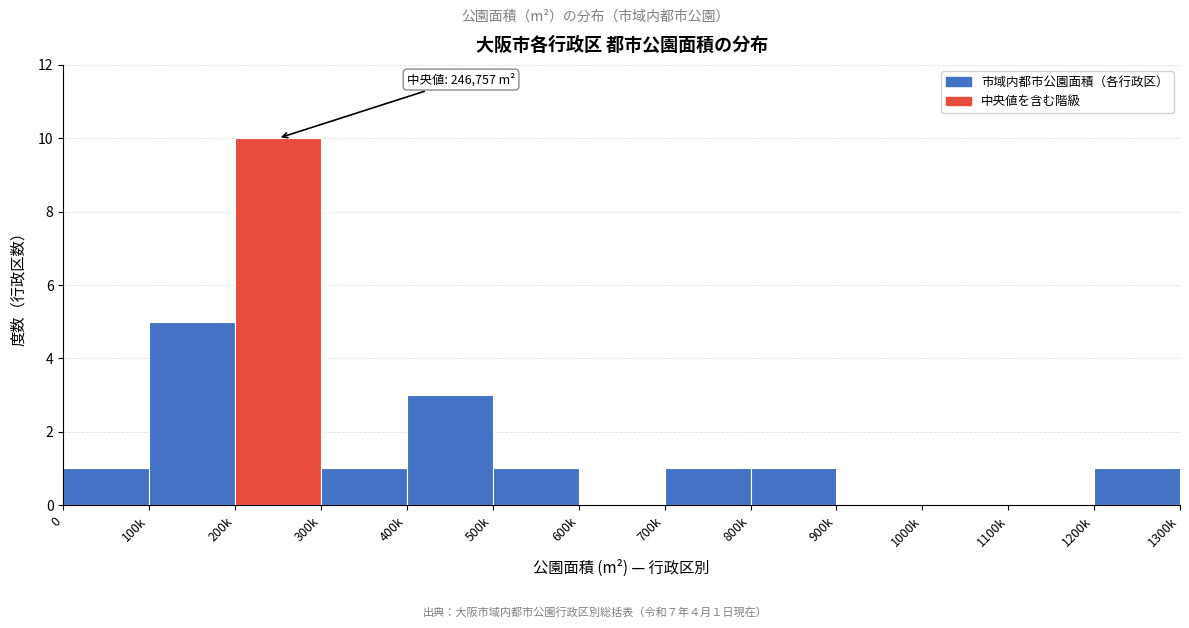

Reading left to right, what are all the values shown in this chart?

0=1	100k=5	200k=10	300k=1	400k=3	500k=1	600k=0	700k=1	800k=1	900k=0	1000k=0	1100k=0	1200k=1